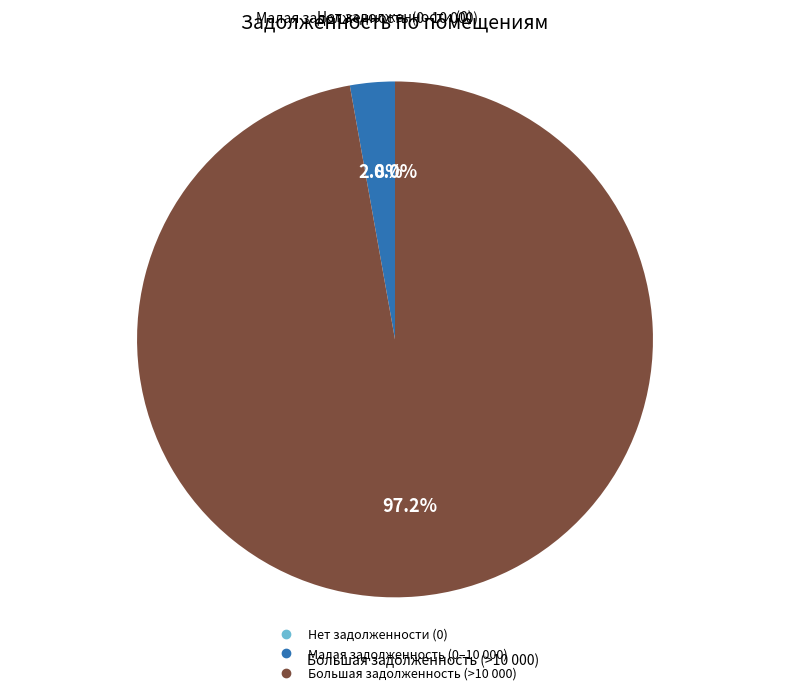

Does any single category account for the majority?

Yes